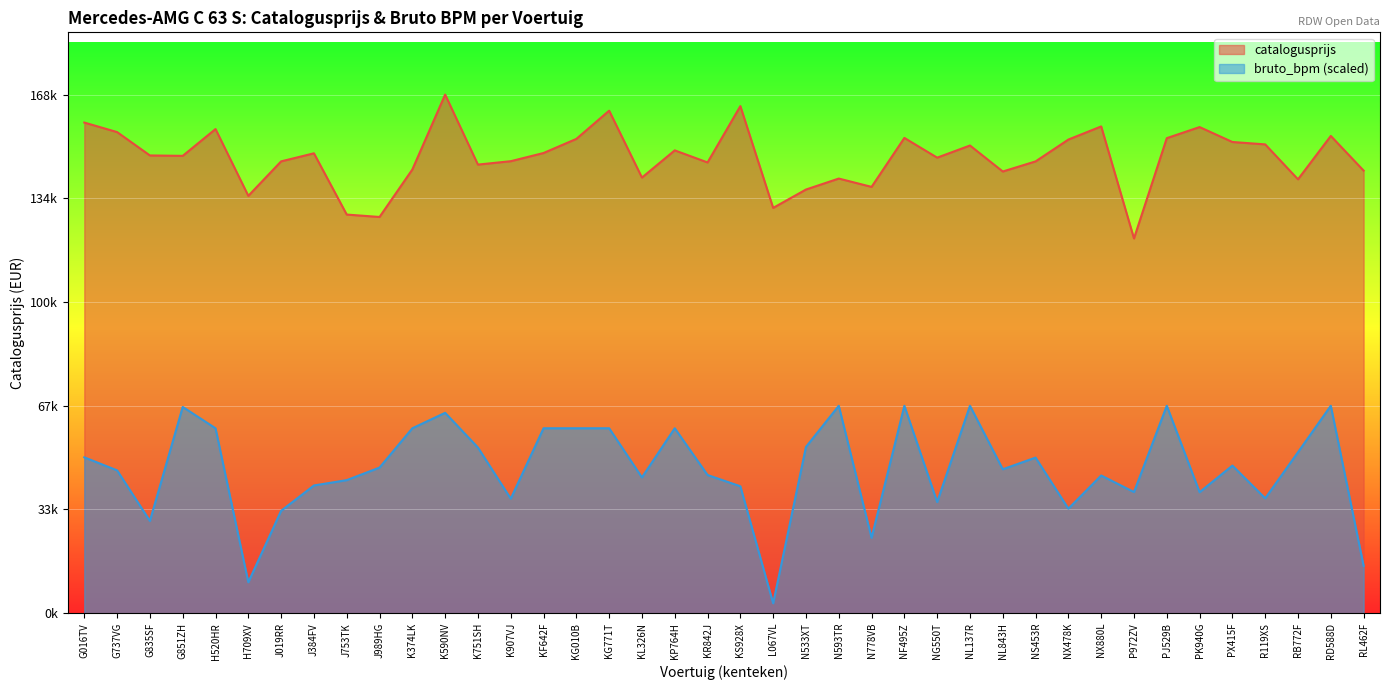

The bruto_bpm series shows 59234.7 at KS928X. True or false?

False